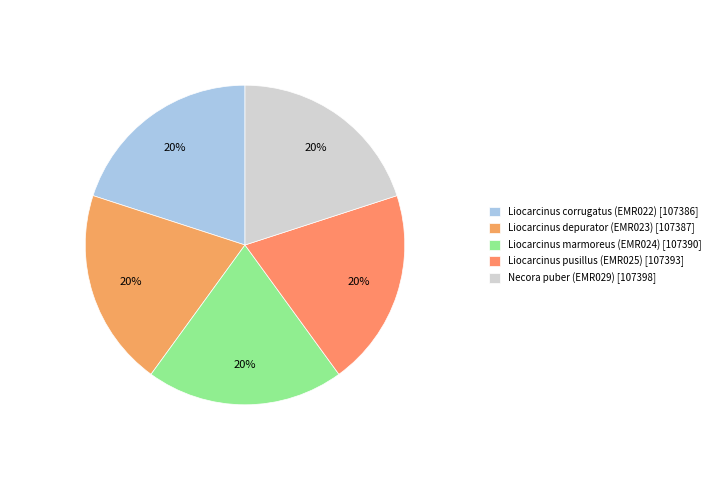

What percentage is the Liocarcinus corrugatus (EMR022) slice, to the nearest percent?

20%